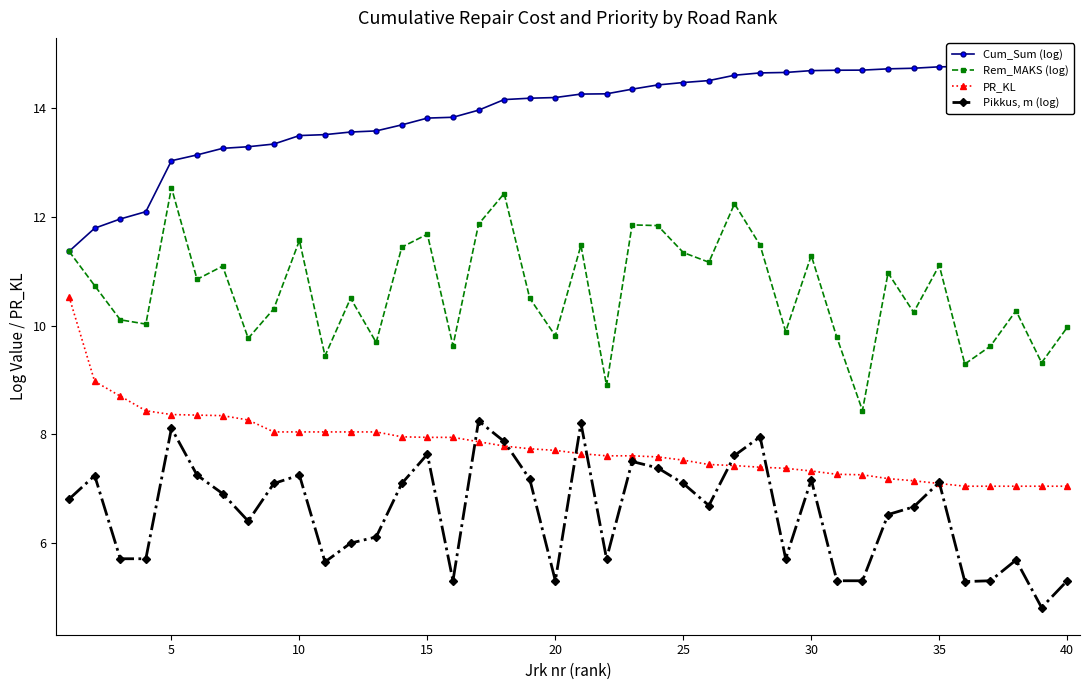

At how many categories does at least one series exceed 14?

23